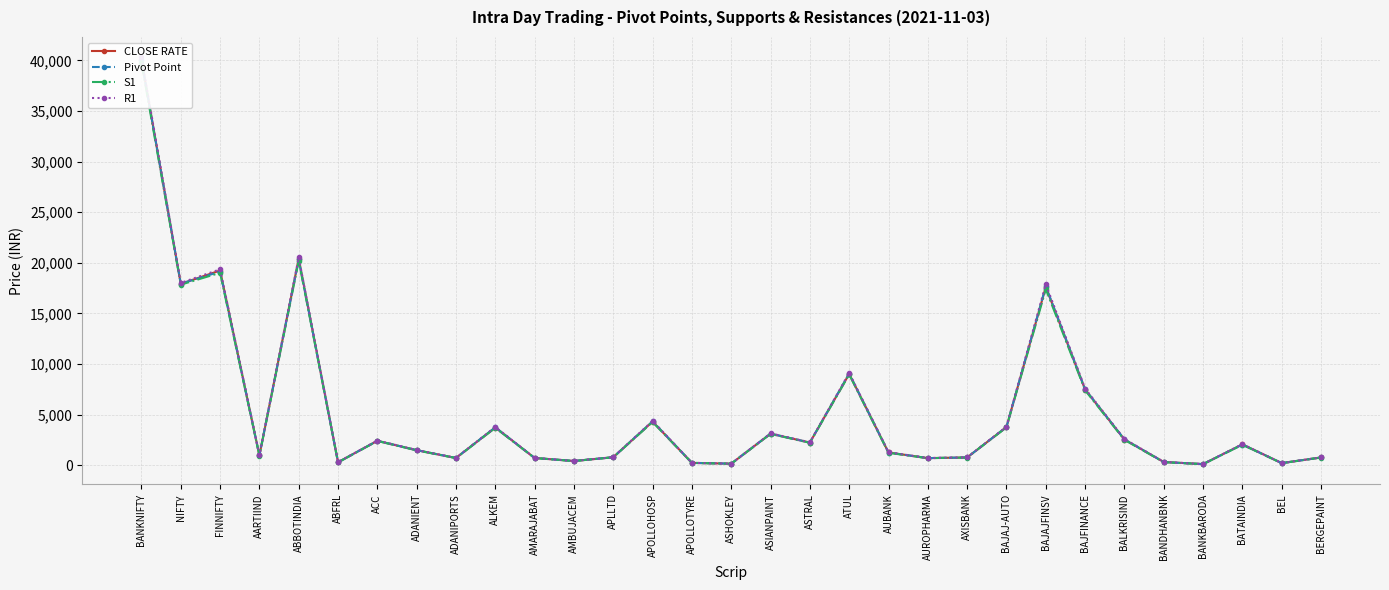

At which category does R1 reach its first local valley?

NIFTY